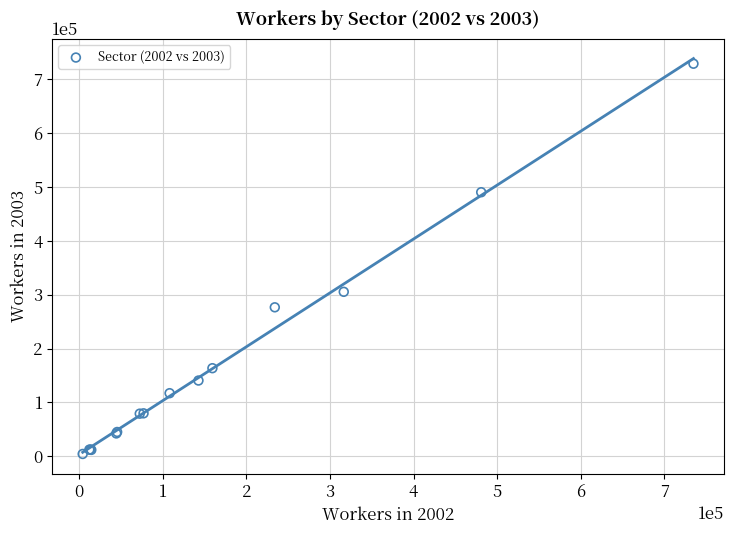

What Y value in the scatter plot is closest to 366509?

305300